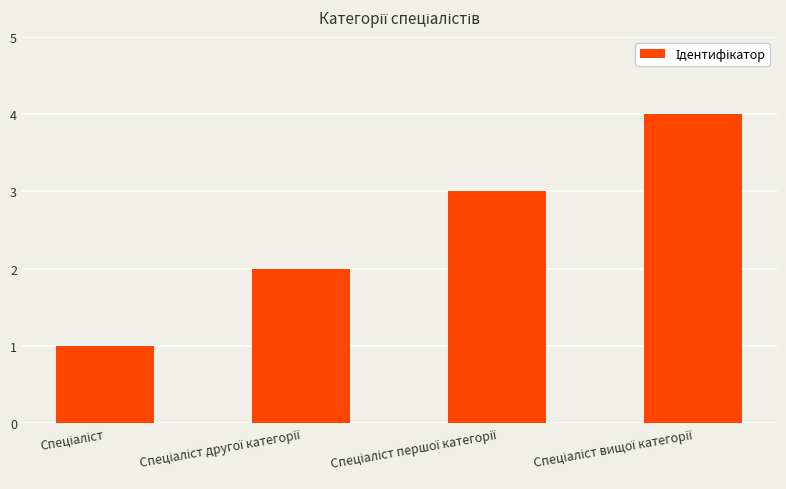

What is the difference between the maximum and minimum values?

3